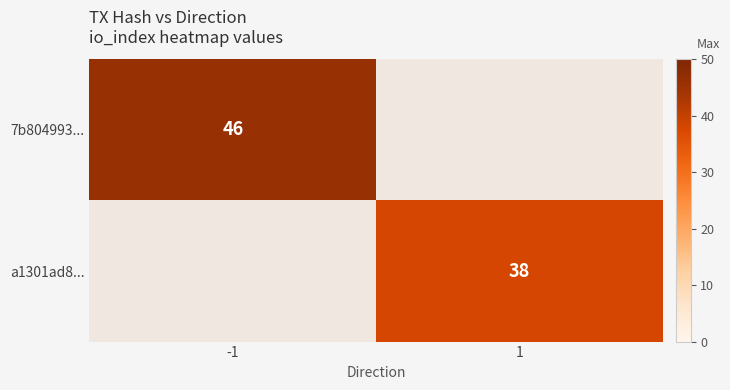

How many series are shown in this chart?

2